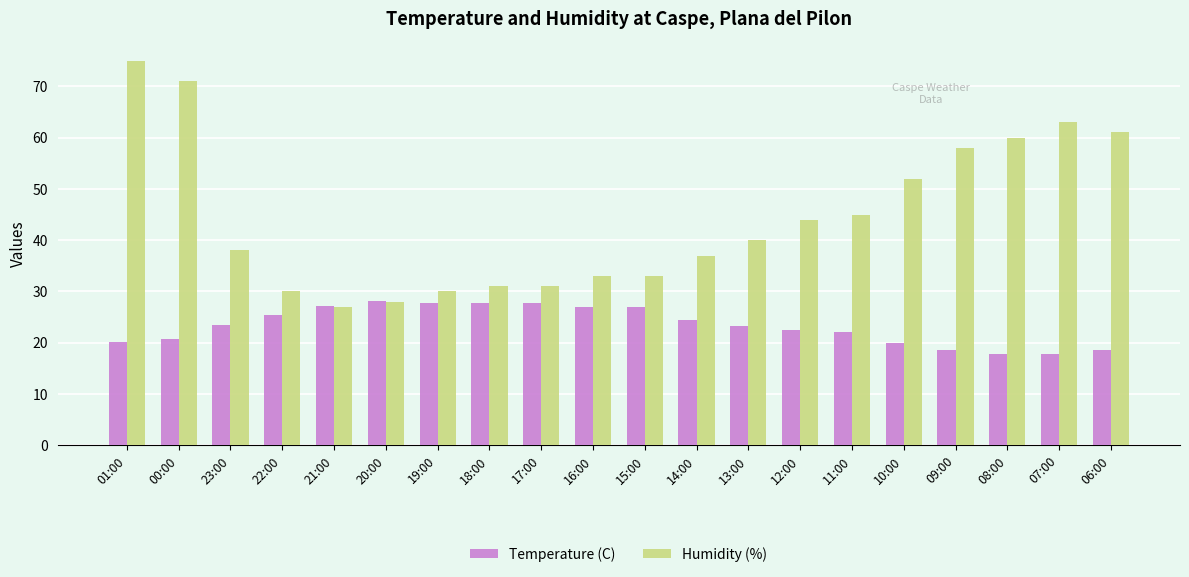

Is it true that Temperature (C) equals 29.0 at 10:00?

False